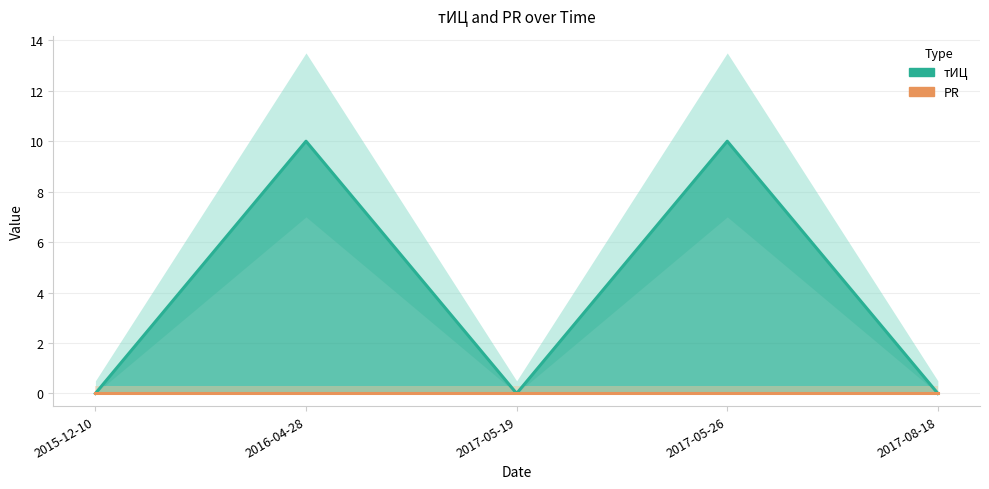

Approximately how many times larger is the value at 2016-04-28 compared to 2017-05-26?

1.0